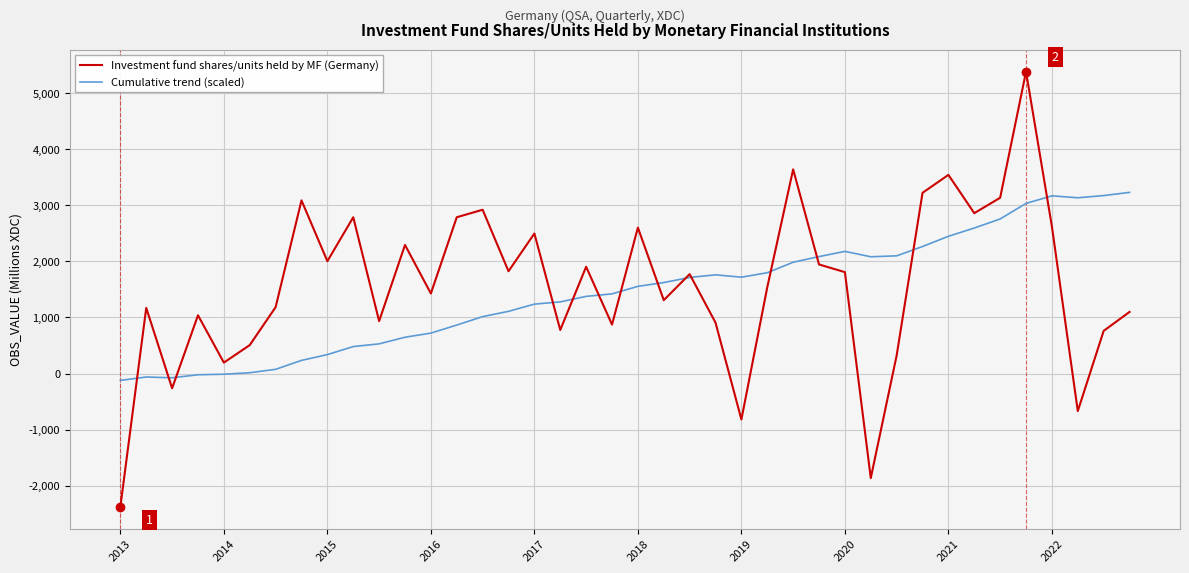

In Investment fund shares/units held by MF (Germany), how many points are lower than both neighbors (excluding endpoints)?

13